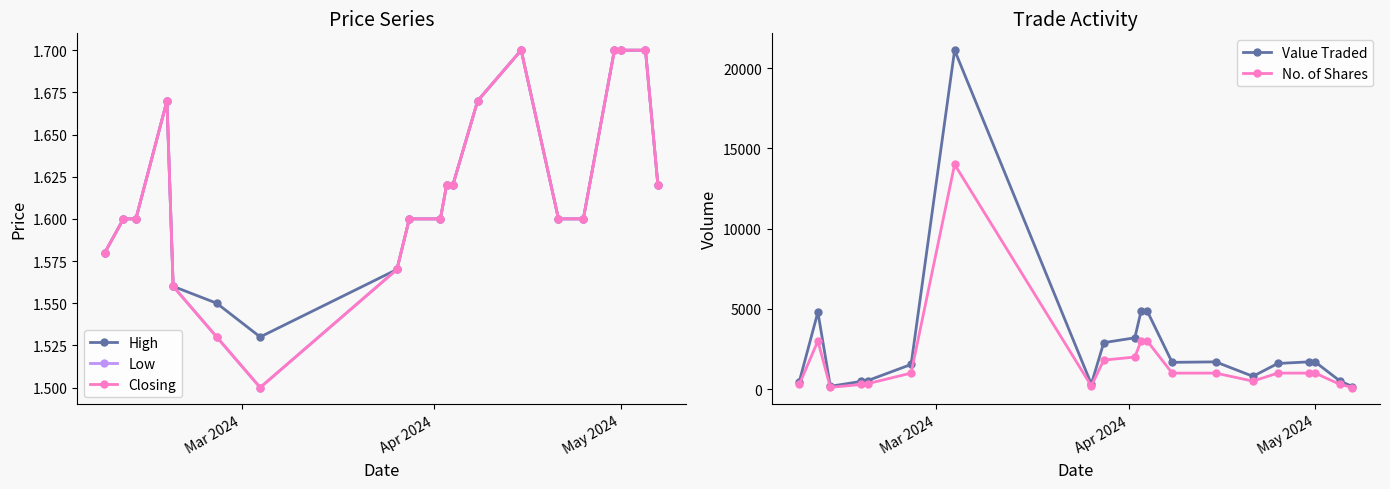

Reading left to right, what are all the values shown in this chart?

High: 1.6	1.6	1.6	1.7	1.6	1.6	1.5	1.6	1.6	1.6	1.6	1.6	1.7	1.7	1.6	1.6	1.7	1.7	1.7	1.6
Low: 1.6	1.6	1.6	1.7	1.6	1.5	1.5	1.6	1.6	1.6	1.6	1.6	1.7	1.7	1.6	1.6	1.7	1.7	1.7	1.6
Closing: 1.6	1.6	1.6	1.7	1.6	1.5	1.5	1.6	1.6	1.6	1.6	1.6	1.7	1.7	1.6	1.6	1.7	1.7	1.7	1.6
Value Traded: 458.0	4800.0	179.0	484.0	530.0	1539.0	21120.0	314.0	2896.0	3200.0	4860.0	4860.0	1670.0	1700.0	800.0	1600.0	1700.0	1700.0	510.0	162.0
No. of Shares: 290.0	3000.0	112.0	290.0	340.0	1000.0	14000.0	200.0	1810.0	2000.0	3000.0	3000.0	1000.0	1000.0	500.0	1000.0	1000.0	1000.0	300.0	100.0